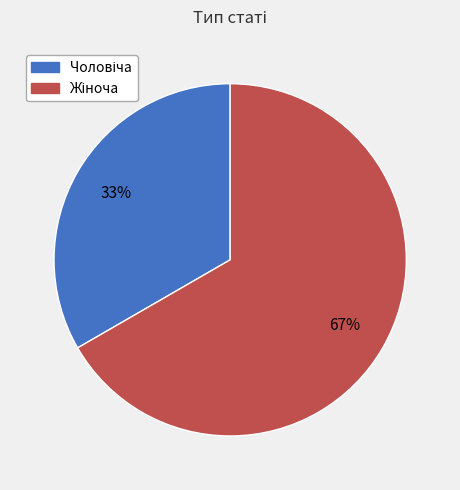

Is there a majority slice in this chart?

Yes